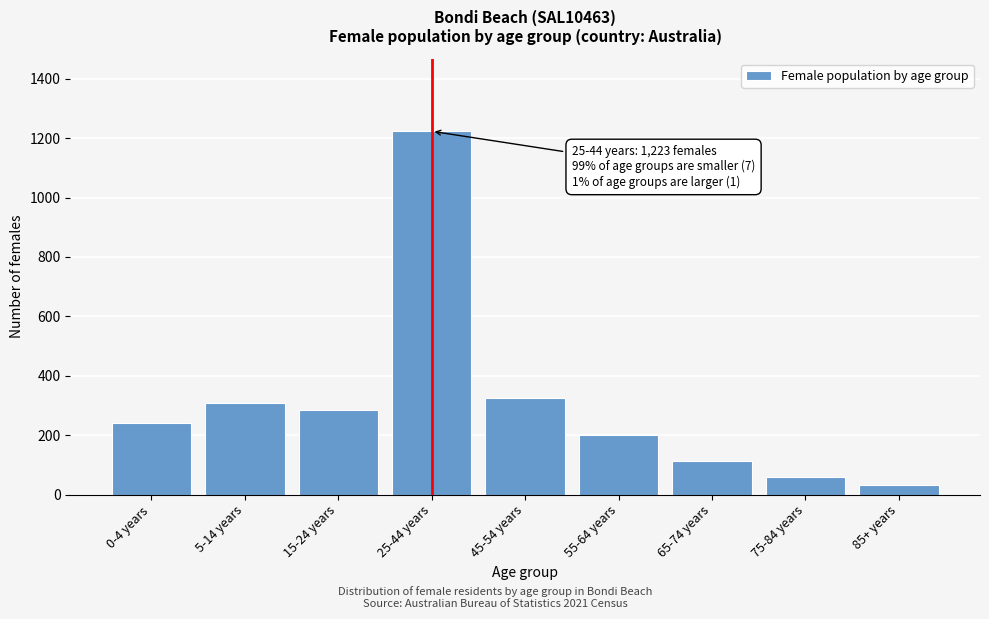

Reading left to right, extract all data points from this chart.

241	307	286	1223	327	202	112	58	34